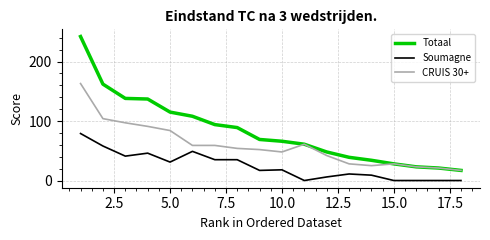

Which series has the largest total across all categories?

Totaal